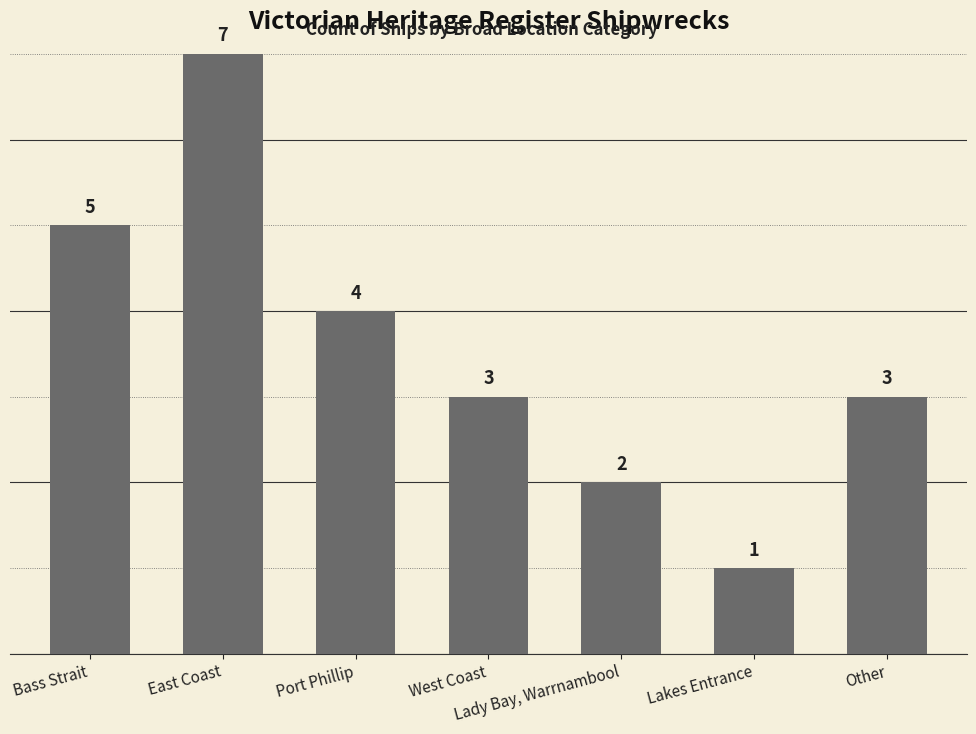

What is the label of the 5th bar from the left?

Lady Bay, Warrnambool